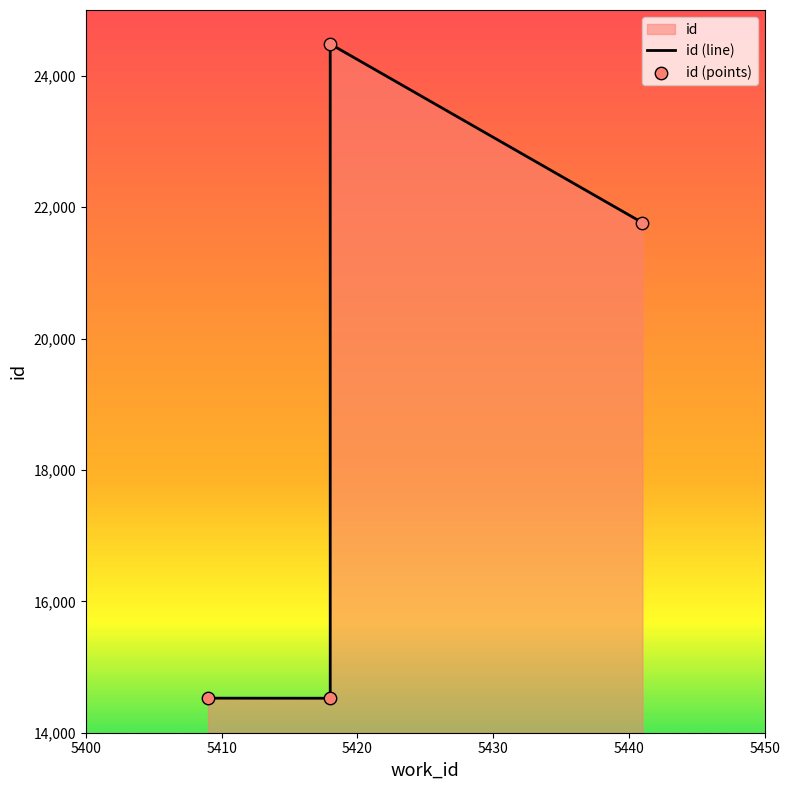

Which series has the largest total across all categories?

id (line)